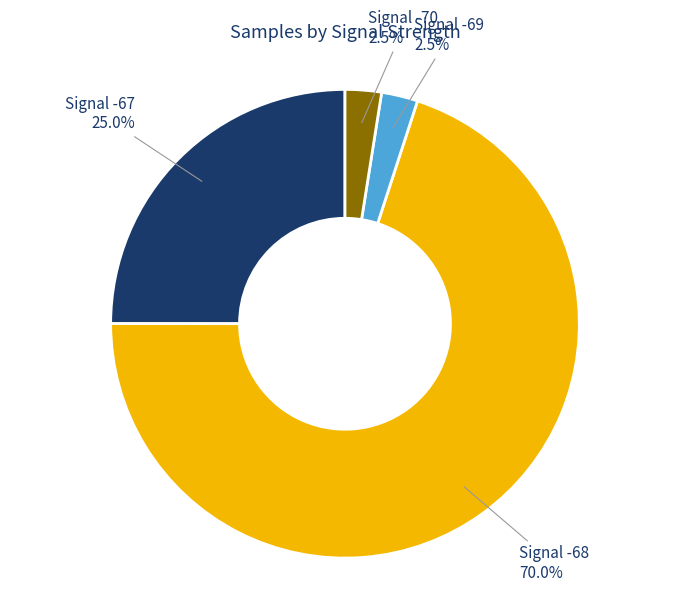

Is there any slice that represents more than half of the pie?

Yes